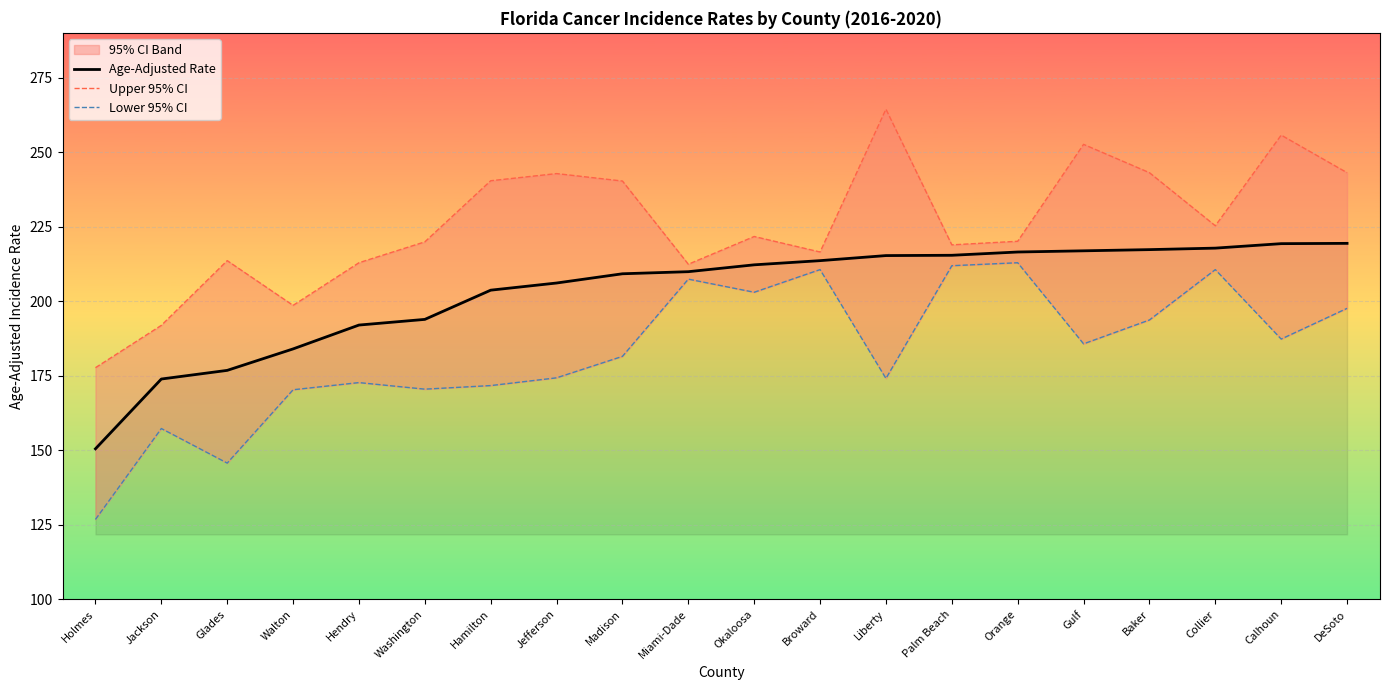

What position from the right is Jefferson?

13